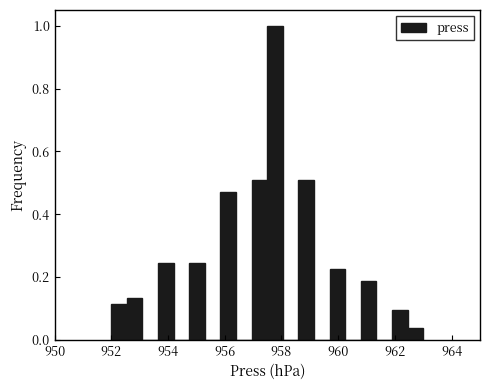

Read against the x-axis, roughly where is the centre of the tallest bar?

957.8